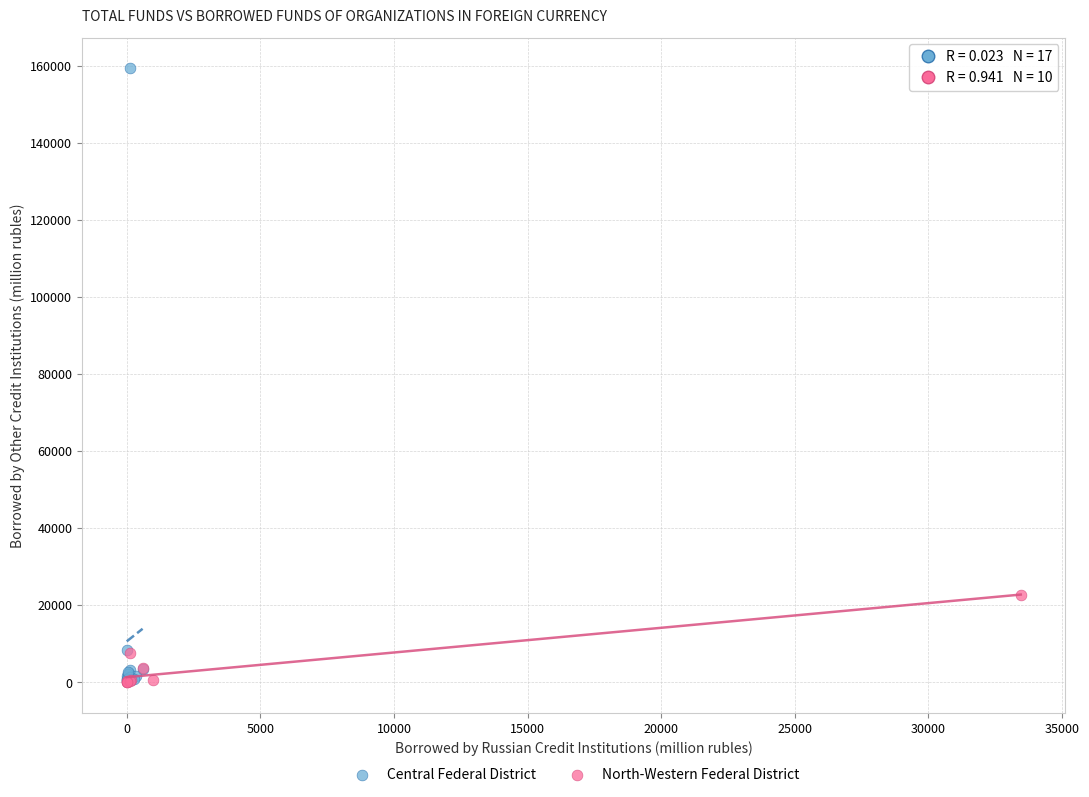

What are all the series names shown in the legend?

Central Federal District, North-Western Federal District